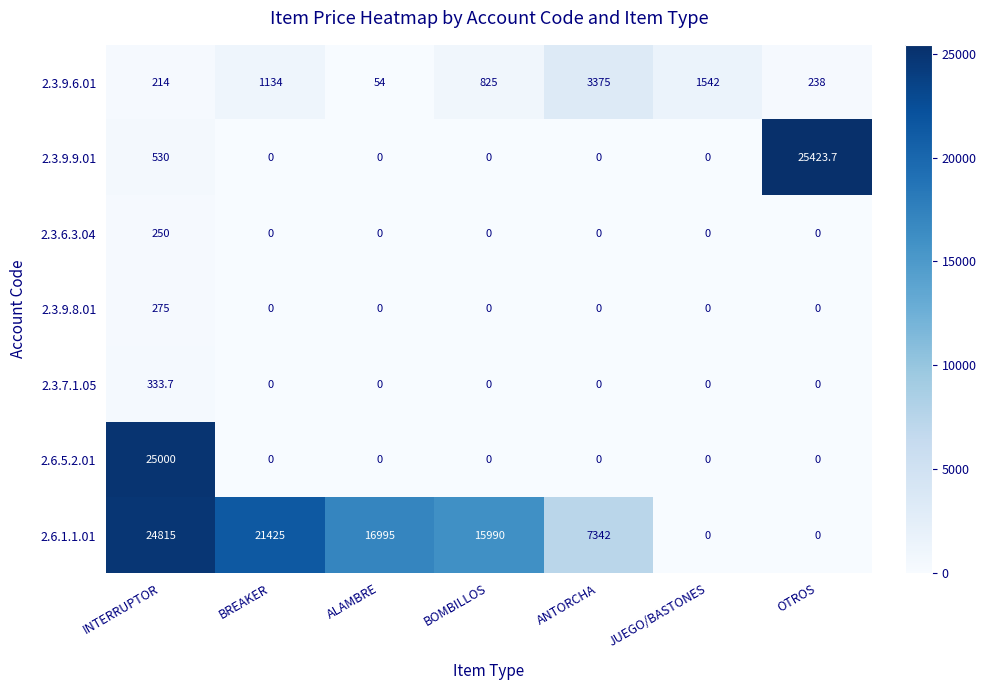

How many distinct data groups are displayed?

7